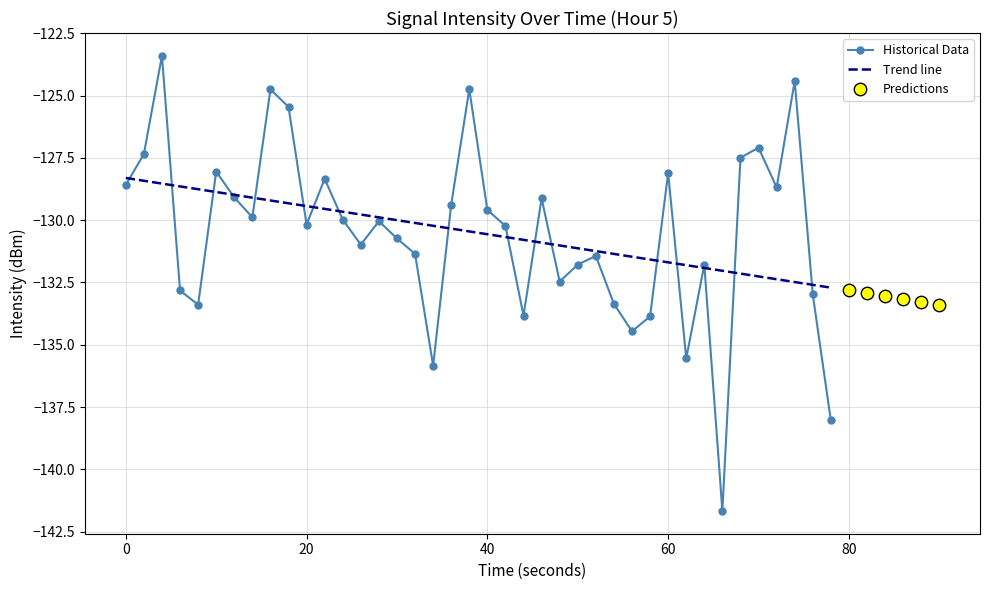

What is the lowest value of the Historical Data series?

-141.7